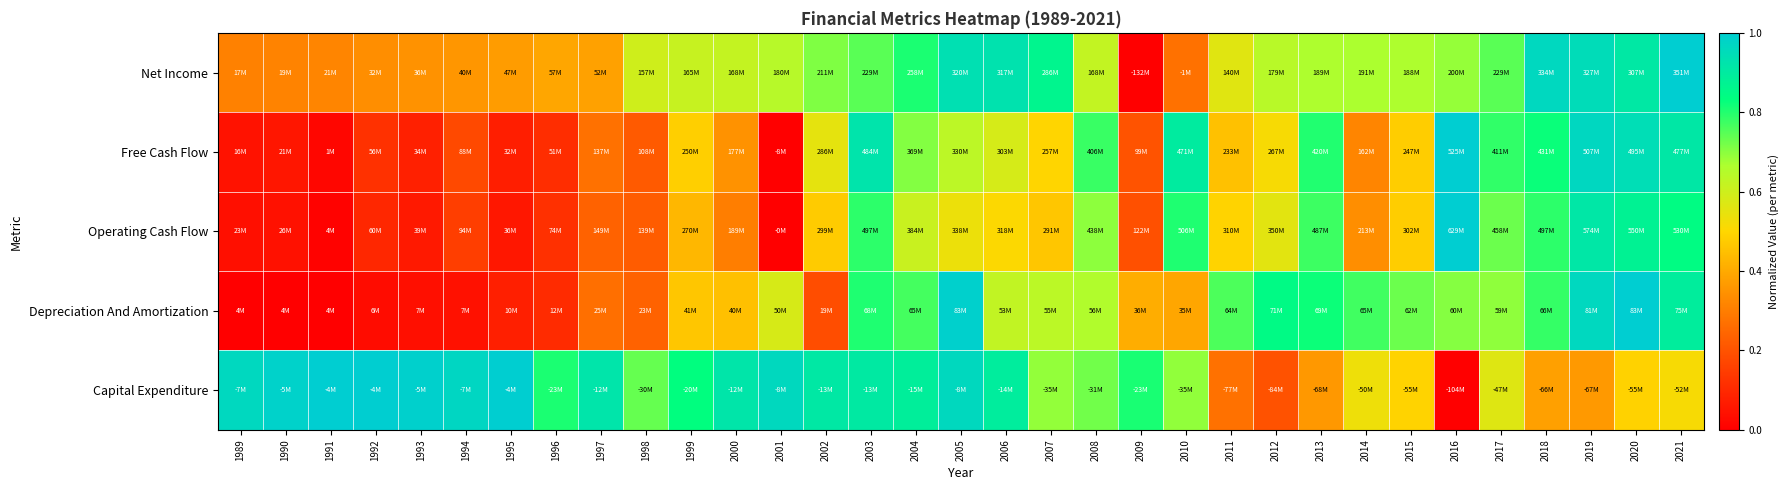

What is the total value across all series at 2009?

1.6